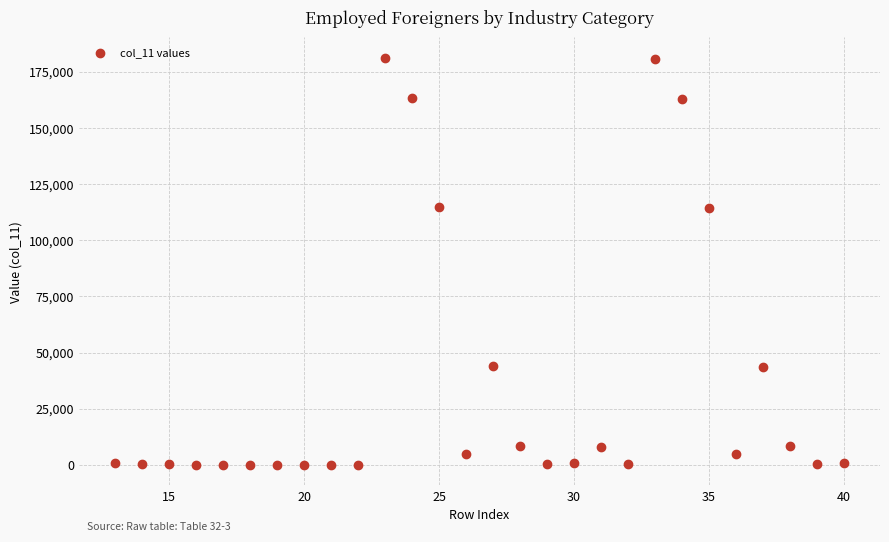

What is the range of Y values (max minus min)?

181154